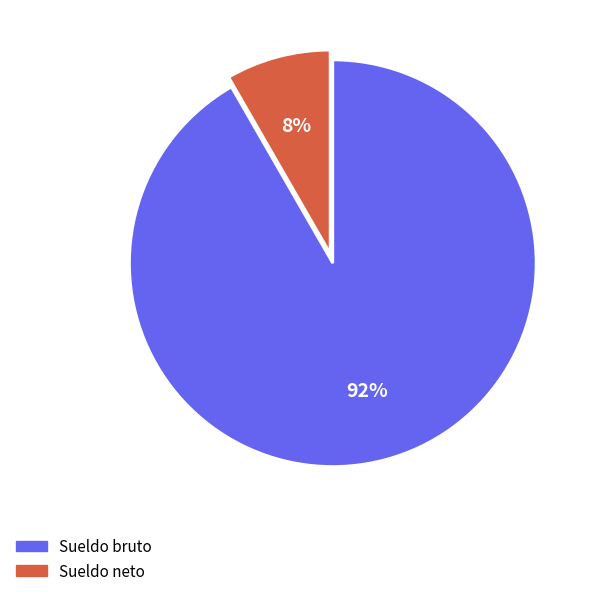

Which has a higher value, Sueldo neto or Sueldo bruto?

Sueldo bruto